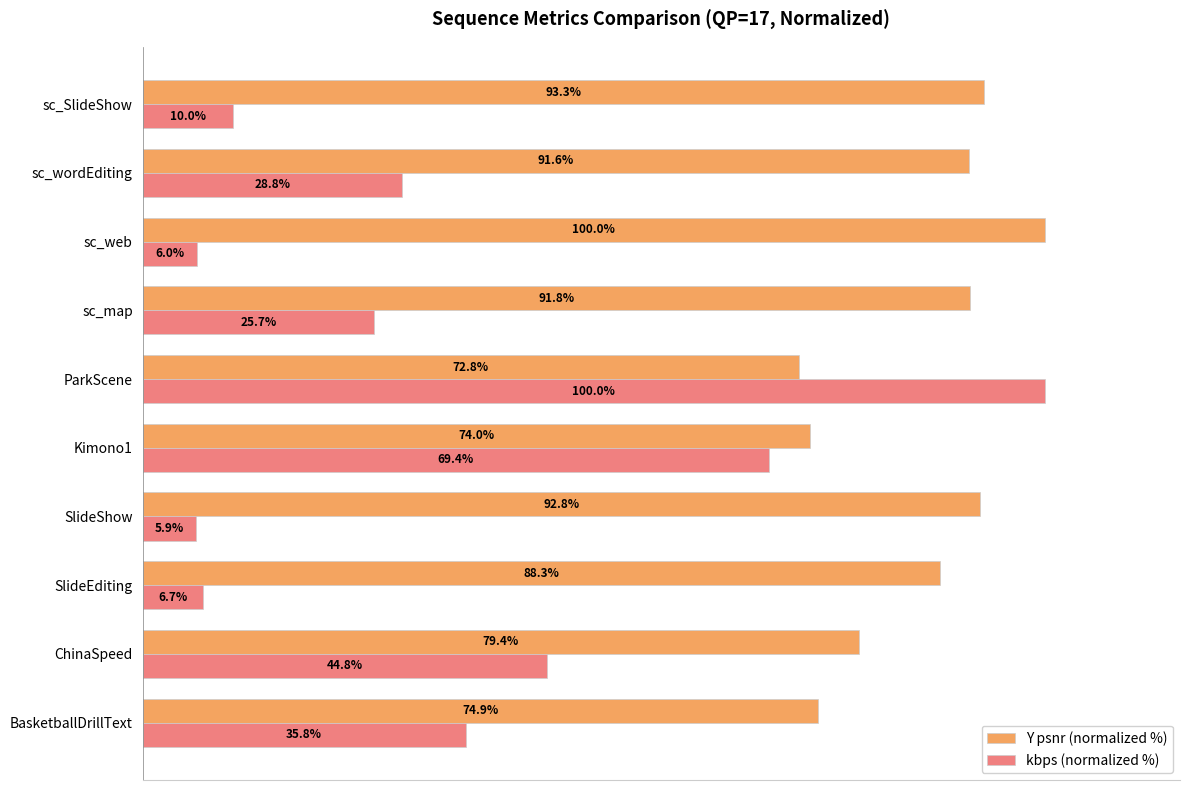

At which label does kbps (normalized %) reach its minimum?

SlideShow